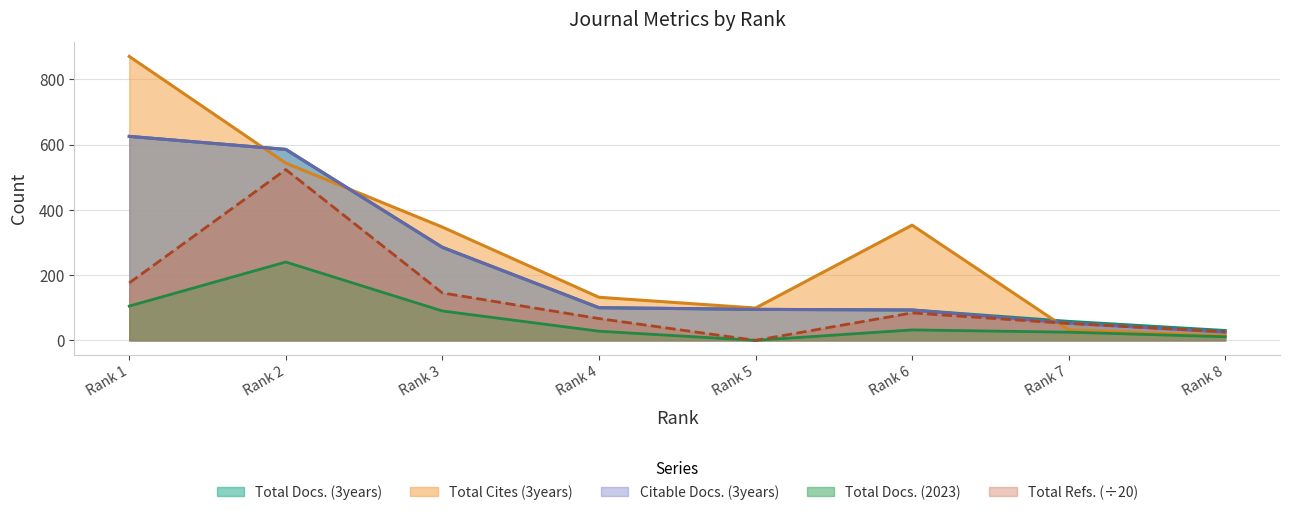

What is the value of the Citable Docs. (3years) point at the 4th from the left?

100.0